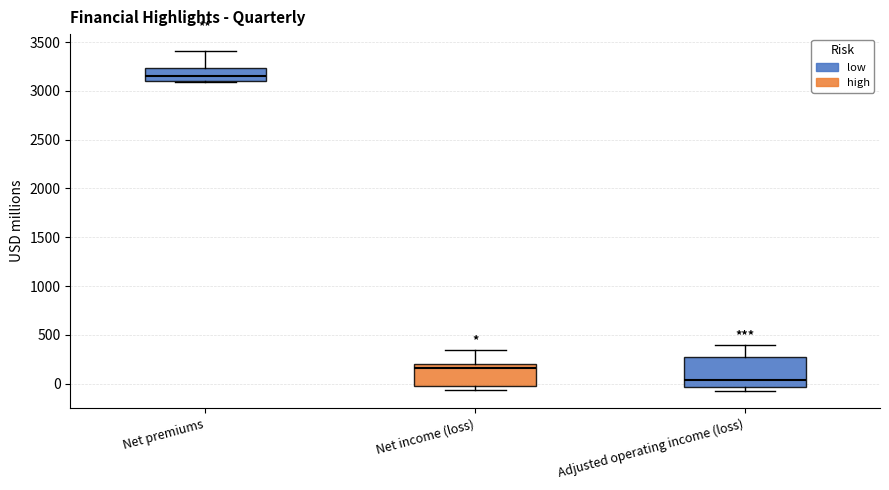

Reading left to right, read every box against the y-axis: the position of its median line, the range the box covers, and the ends of its whiskers. The values are not printed on the chart, so give them approximately, as read against the axis.

Net premiums: median 3150, box 3100 to 3250, whiskers 3100 to 3400
Net income (loss): median 150, box 0 to 200, whiskers -50 to 350
Adjusted operating income (loss): median 50, box -50 to 250, whiskers -50 (just below the box's lower edge) to 400